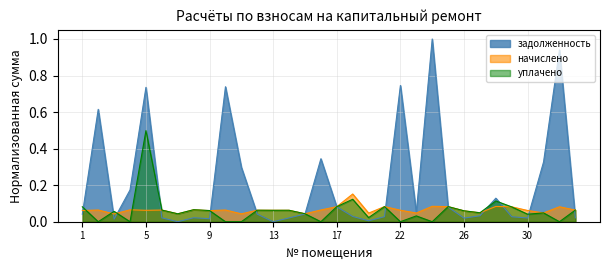

What is the average value of the задолженность series?

0.2